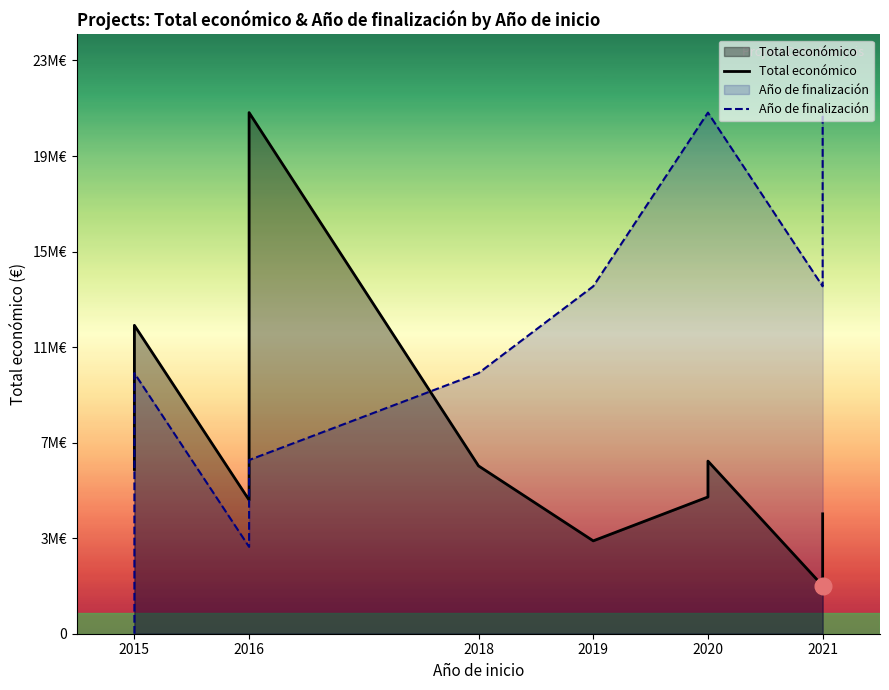

True or false: Total económico has more than 0 points higher than both neighbors.

True